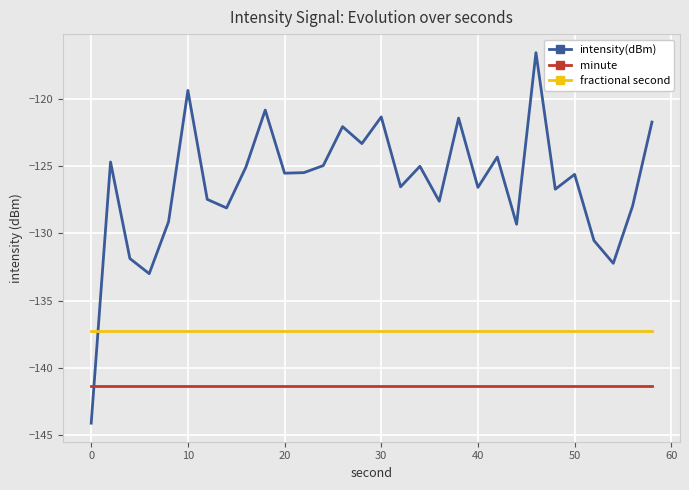

What is the greatest value displayed?

-116.6